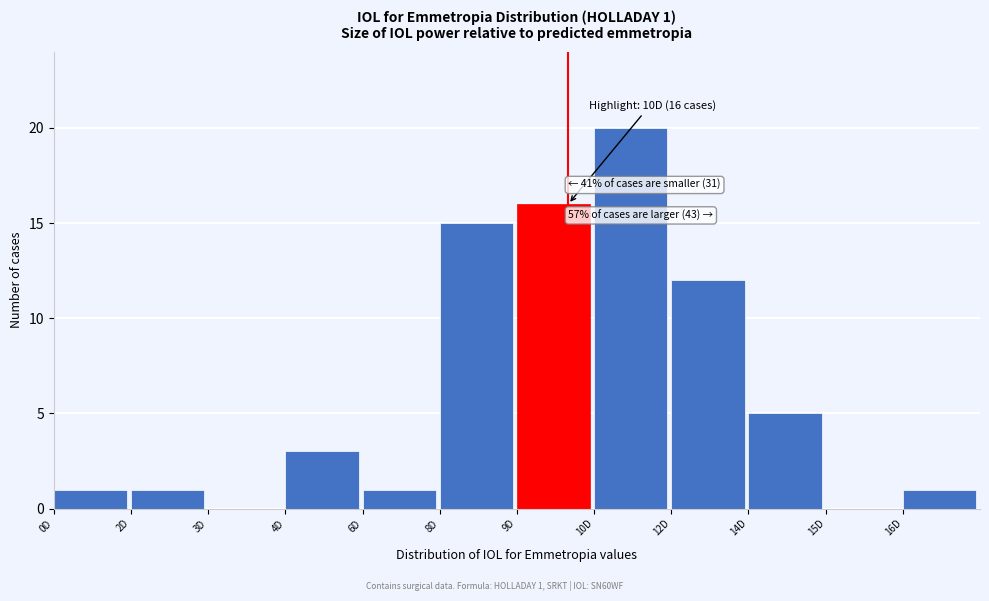

Reading left to right, transcribe all the data shown in this chart.

0D=1	2D=1	3D=0	4D=3	6D=1	8D=15	9D=16	10D=20	12D=12	14D=5	15D=0	16D=1